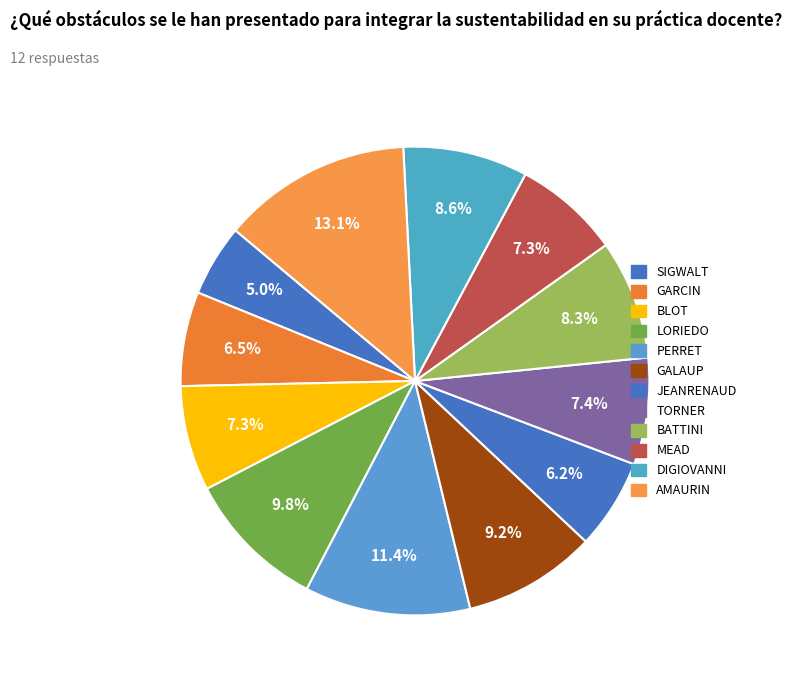

Count the number of slices in the pie.

12